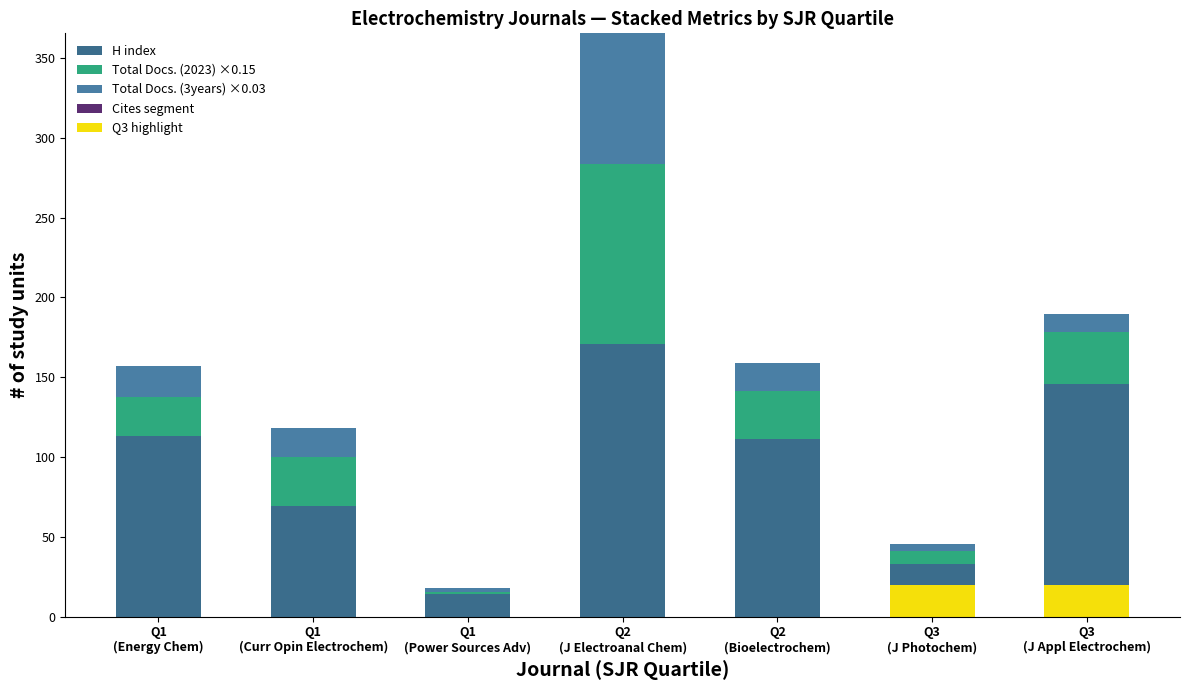

What is the label of the 3rd bar from the left?

Q1
(Power Sources Adv)